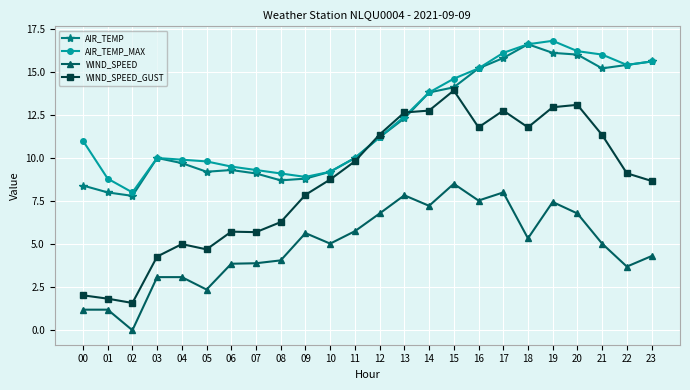

At how many categories does at least one series exceed 5?

24